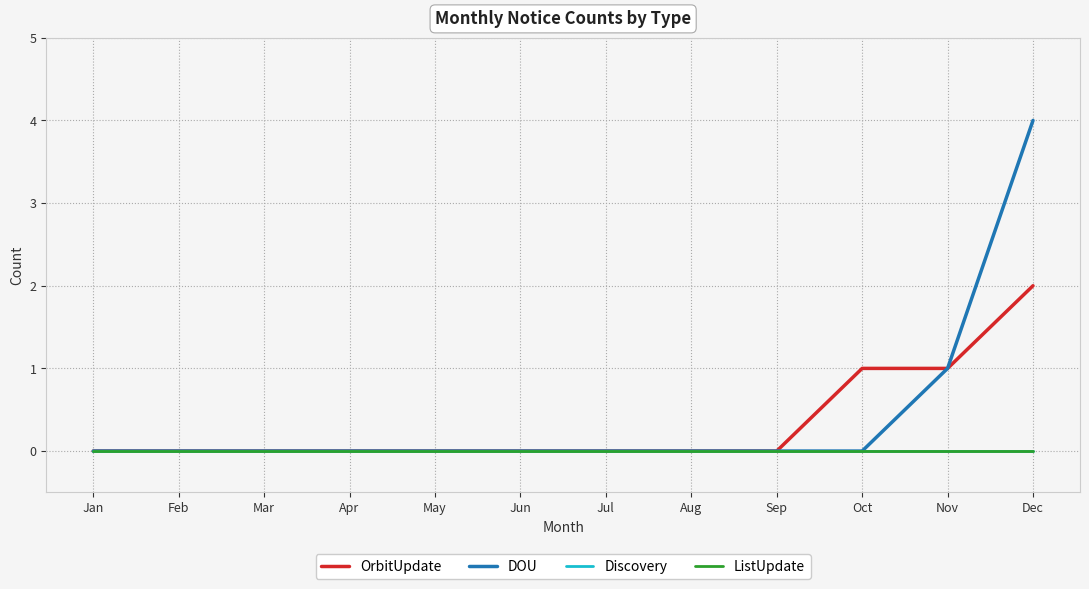

Does the chart have visible grid lines?

Yes